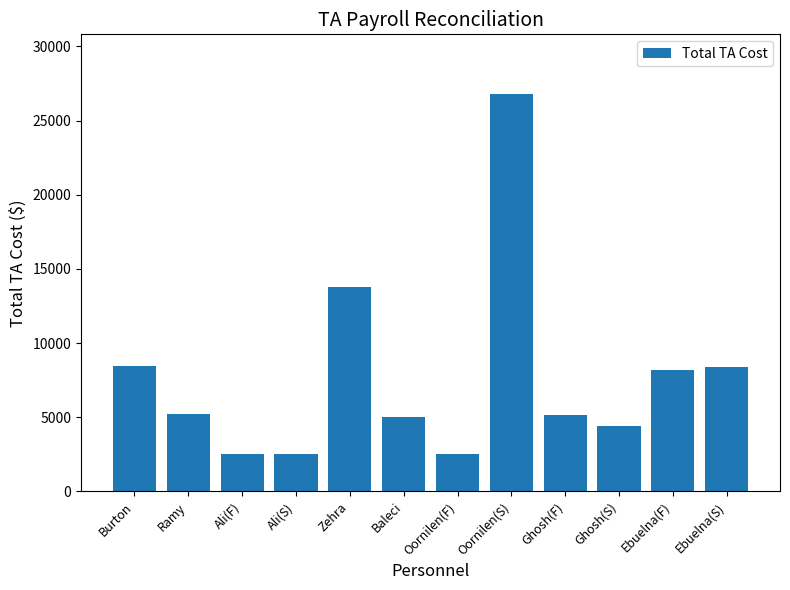

What is the average value?

7753.1